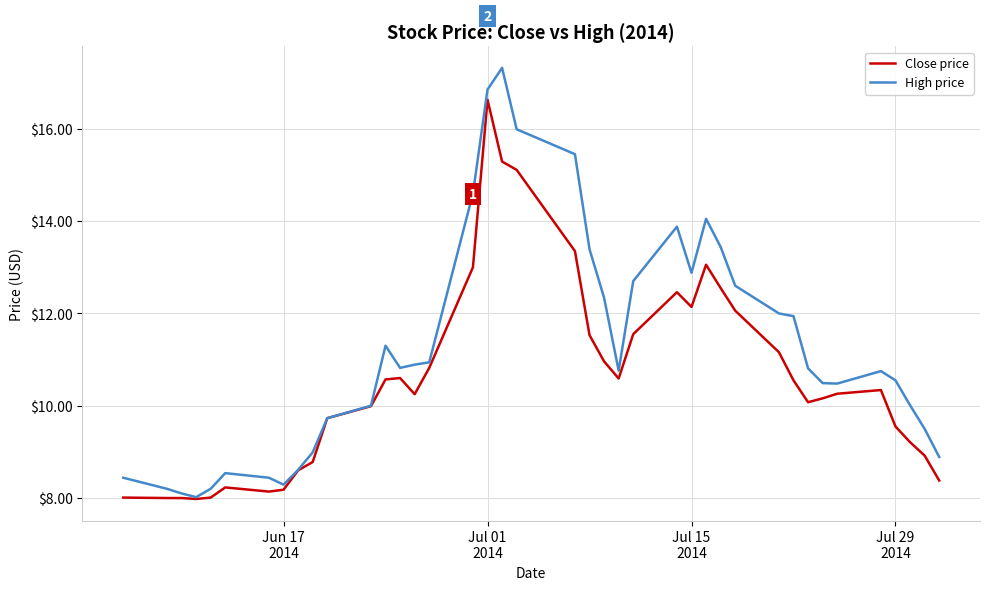

List the series in order of their peak value, highest first.

High price, Close price